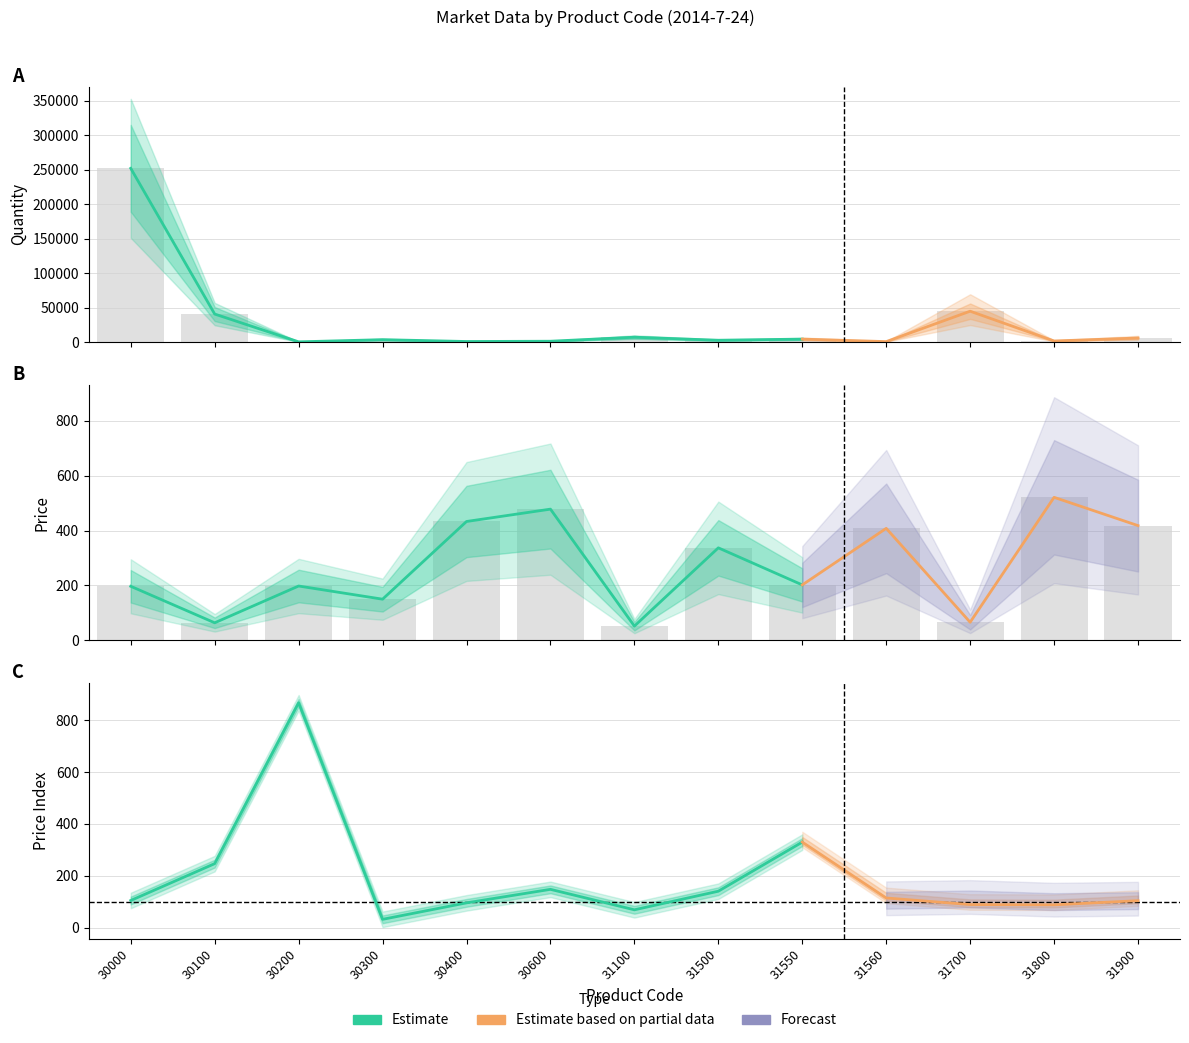

At which category is the sum across all series the highest?

30000